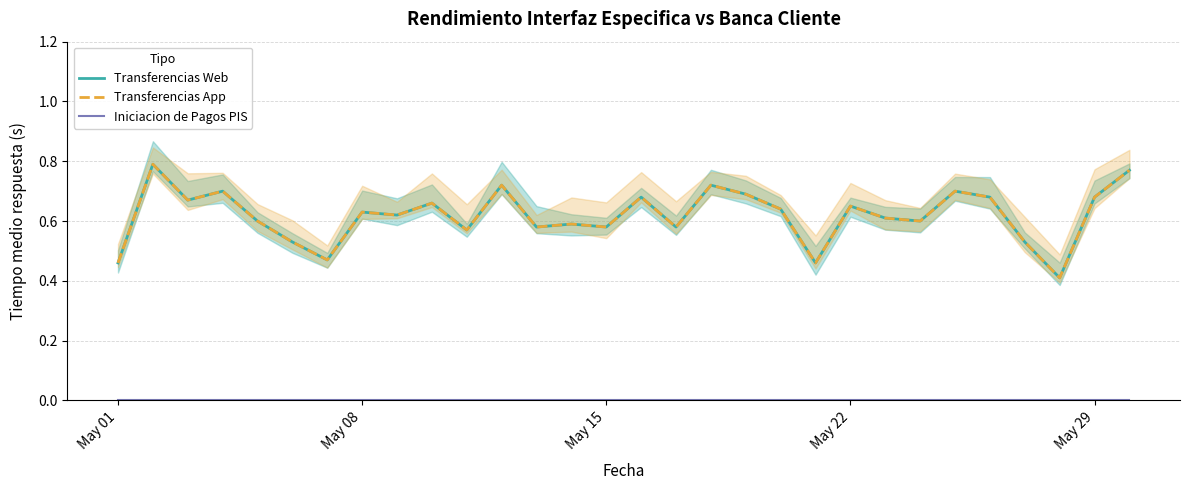

True or false: Transferencias App and Iniciacion de Pagos PIS intersect in this chart.

False